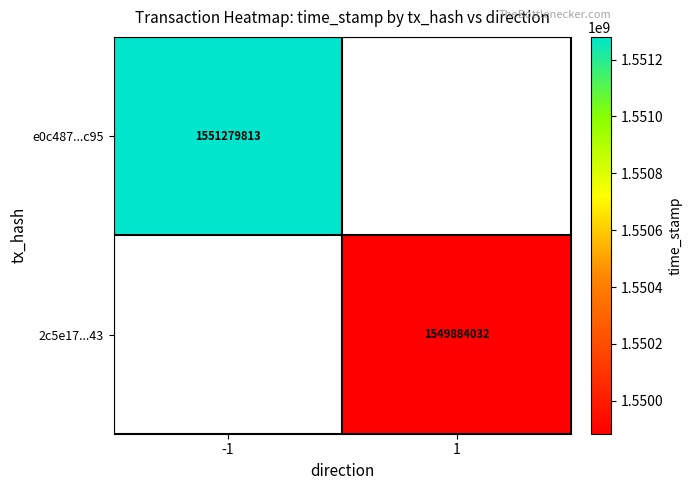

Is the value of 2c5e17...43 at 1 greater than the value of e0c487...c95 at -1?

No